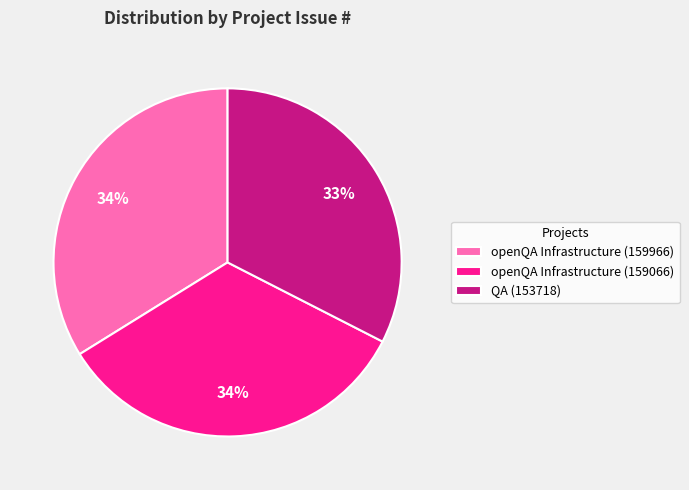

Do openQA Infrastructure (159966) and openQA Infrastructure (159066) together represent more than half of the pie?

Yes